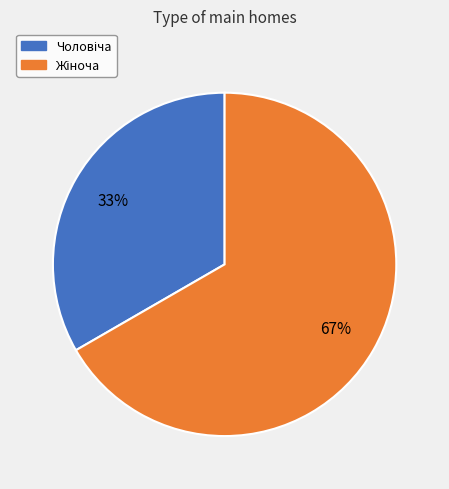

How many segments does this pie chart have?

2